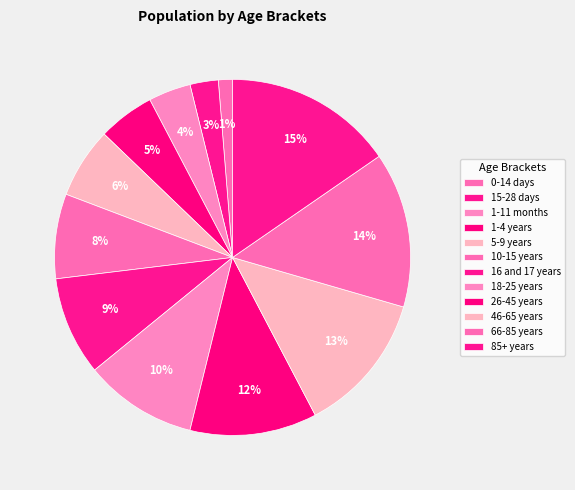

To the nearest percent, what portion does 26-45 years represent?

12%